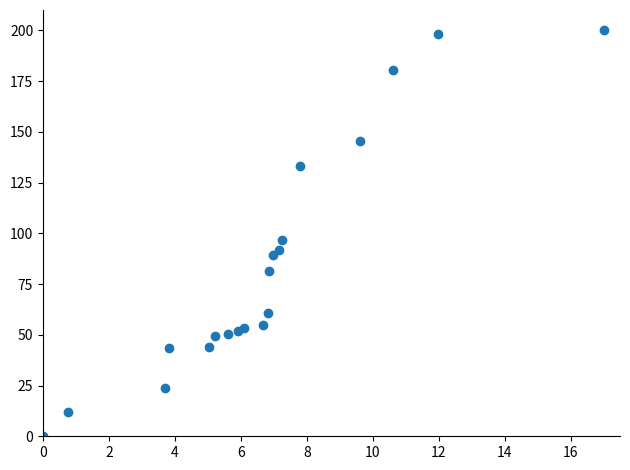

What Y value in the scatter plot is closest to 100?

96.6